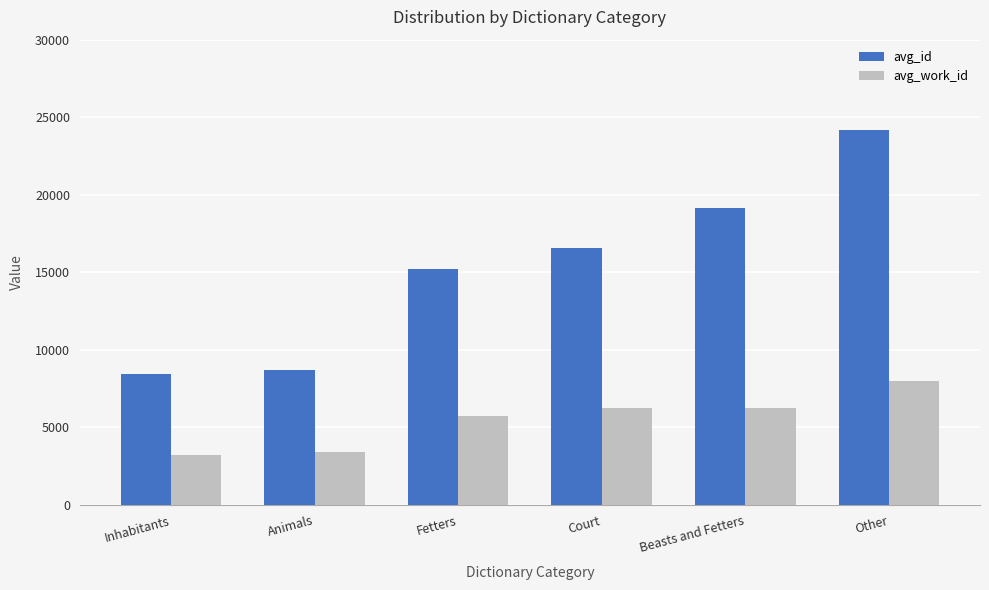

How many bars are there in total?

12